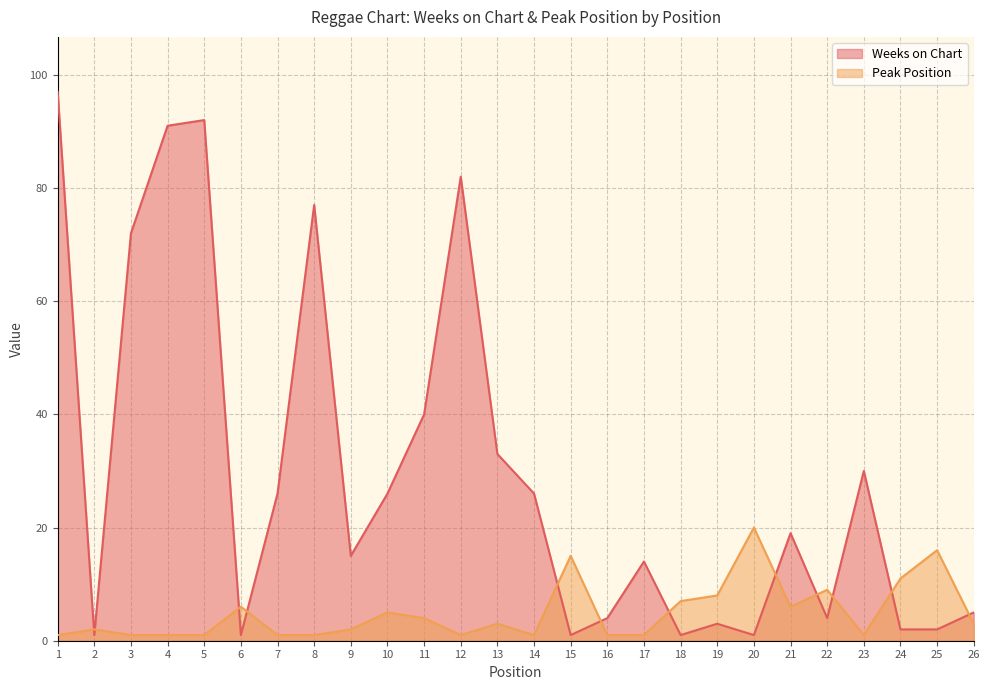

How many data points does each series have?

26